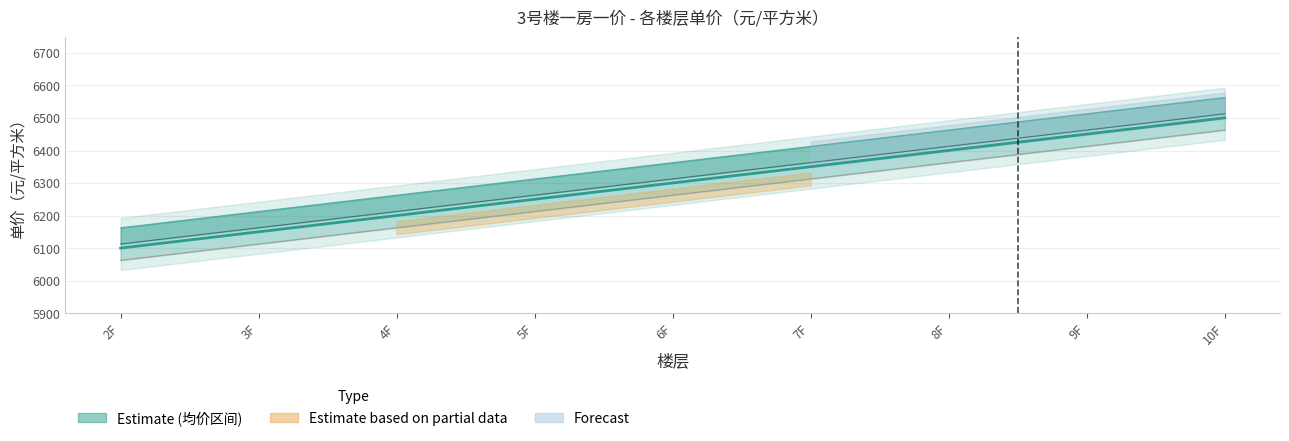

The value of Unit Price 01 at 6F is 6363.0. True or false?

True